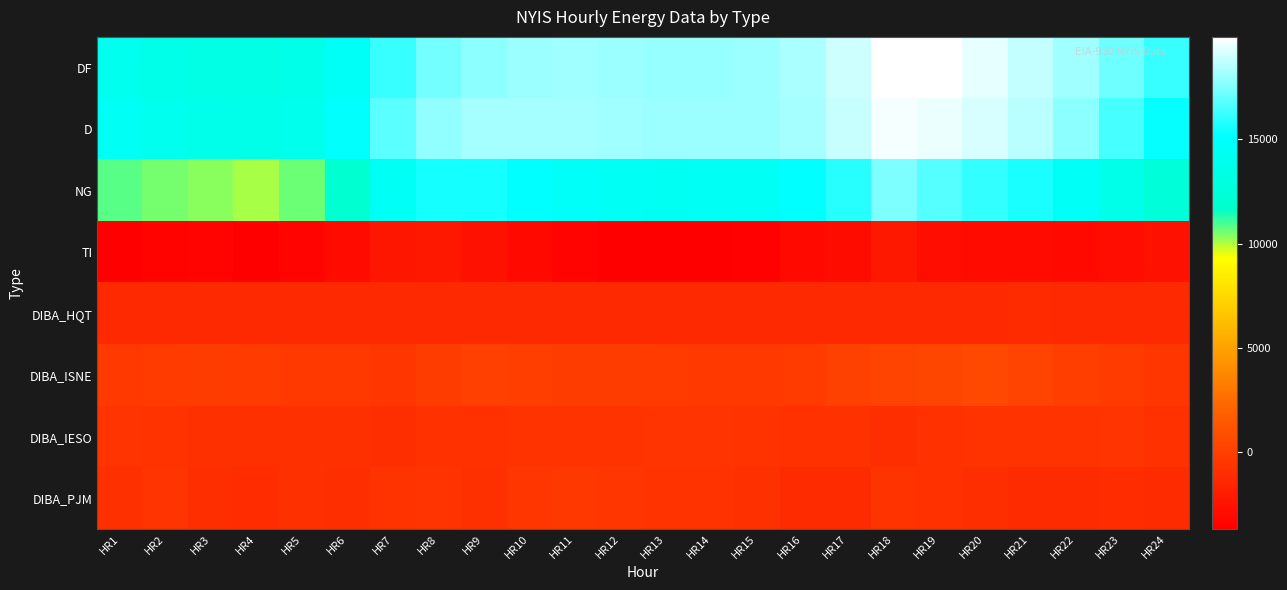

Rank the series at HR21 from lowest to highest value.

TI, DIBA_HQT, DIBA_PJM, DIBA_IESO, DIBA_ISNE, NG, D, DF